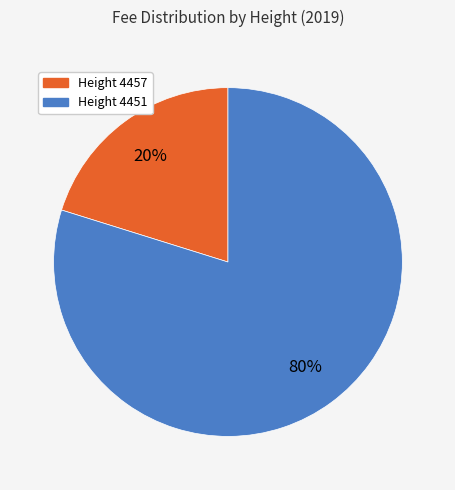

Is there a majority slice in this chart?

Yes